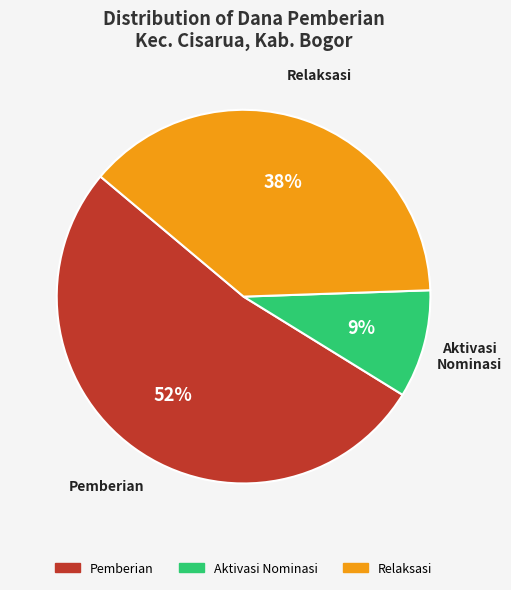

Is there any slice that represents more than half of the pie?

Yes